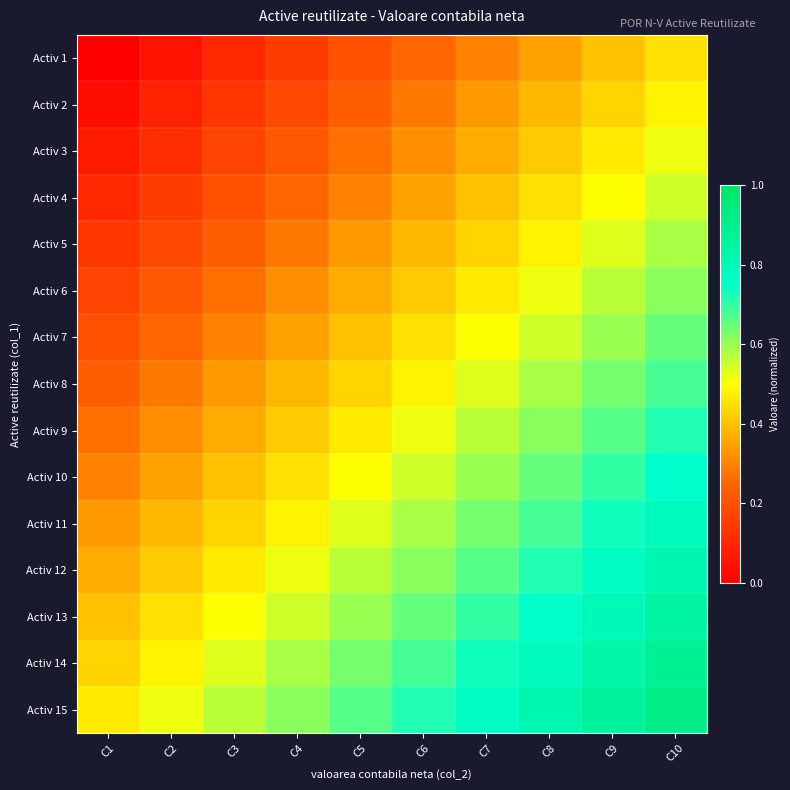

How many distinct data groups are displayed?

15